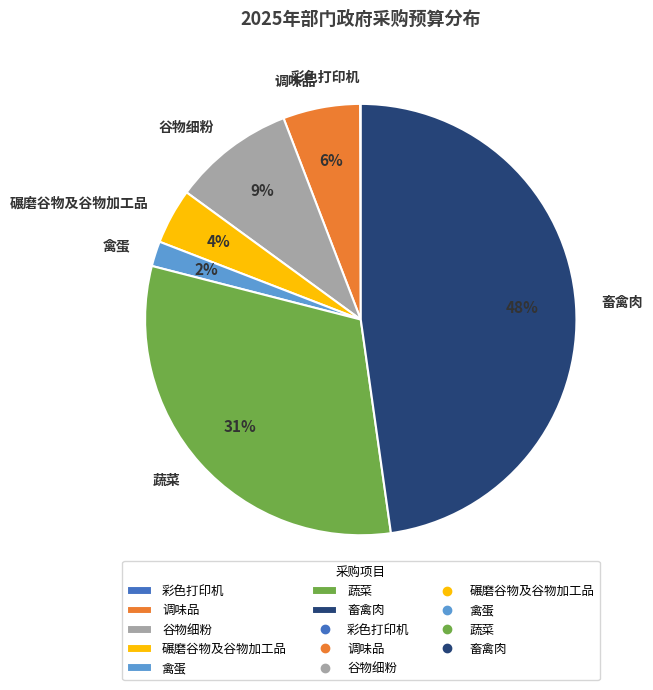

Is there any slice that represents more than half of the pie?

No